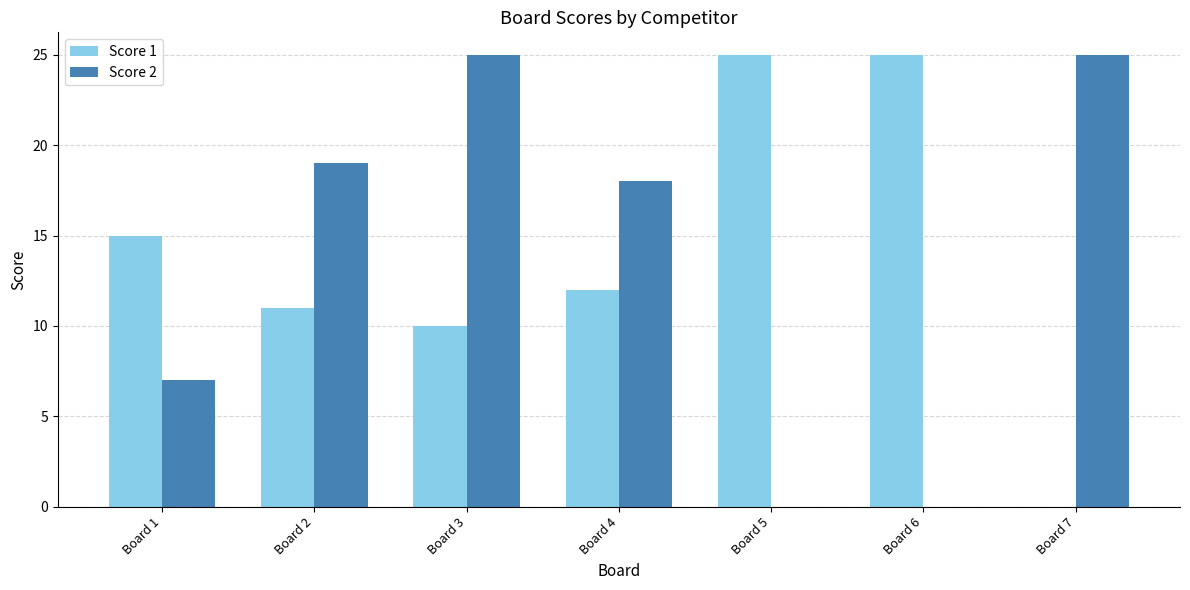

Reading left to right, what are all the values shown in this chart?

Score 1: Board 1=15	Board 2=11	Board 3=10	Board 4=12	Board 5=25	Board 6=25	Board 7=0
Score 2: Board 1=7	Board 2=19	Board 3=25	Board 4=18	Board 5=0	Board 6=0	Board 7=25